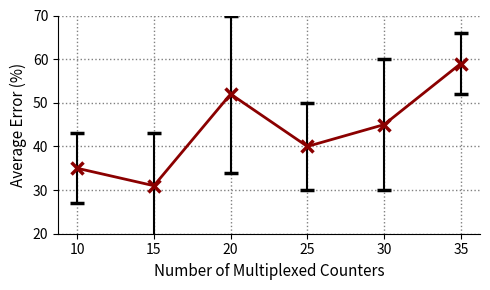

How many data points are less than 45?

3